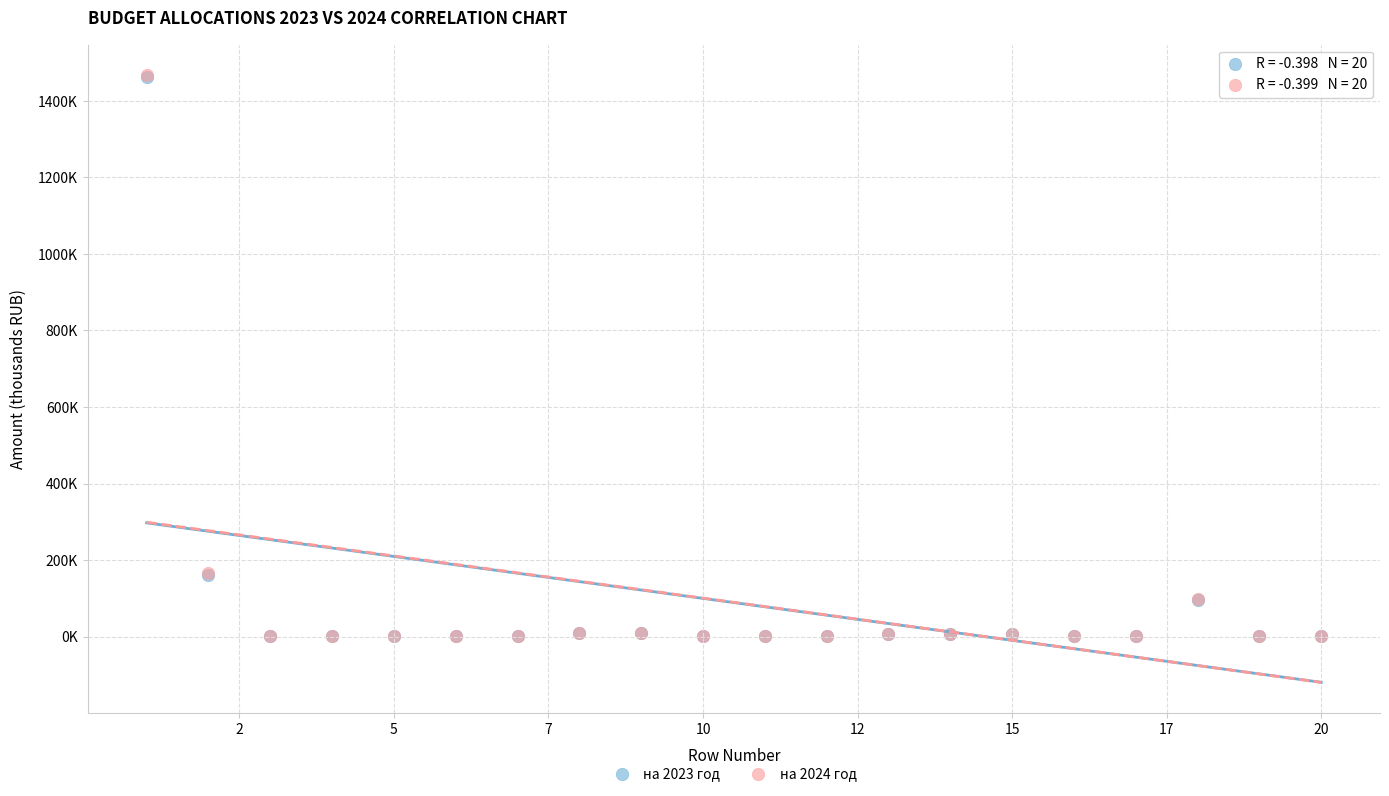

Which series has the largest Y range (max minus min)?

на 2024 год